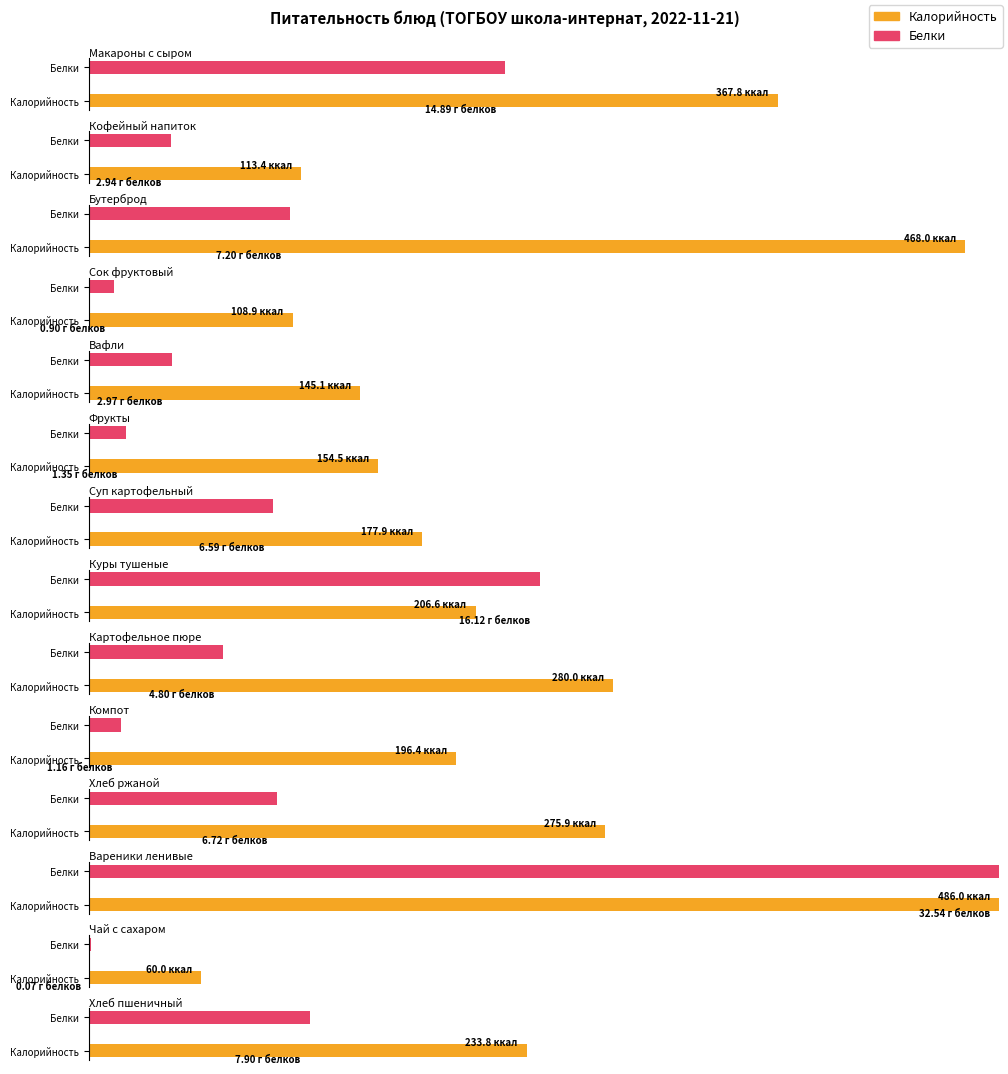

Reading right to left, what are all the values shown in this chart?

Калорийность: 233.8	60.0	486.0	275.9	196.4	280.0	206.6	177.9	154.5	145.1	108.9	468.0	113.4	367.8
Белки: 7.9	0.1	32.5	6.7	1.2	4.8	16.1	6.6	1.4	3.0	0.9	7.2	2.9	14.9